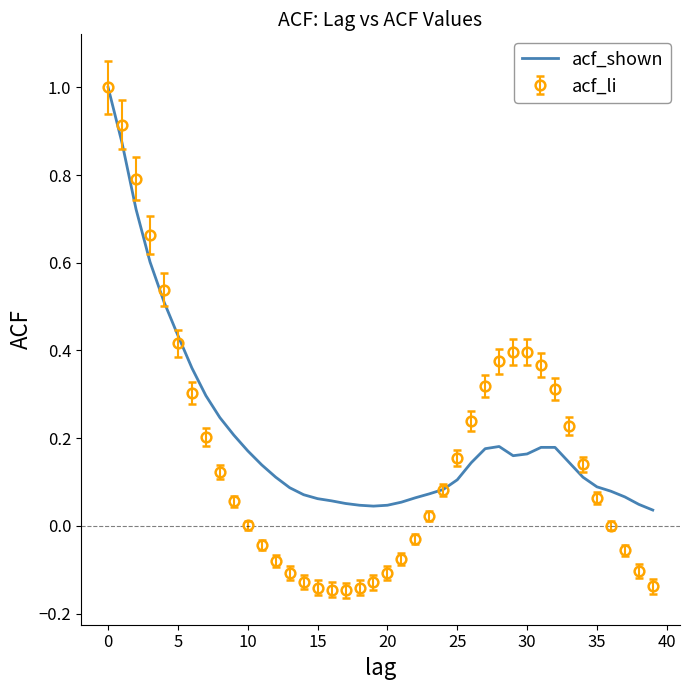

What is the maximum value shown in the chart?

1.0